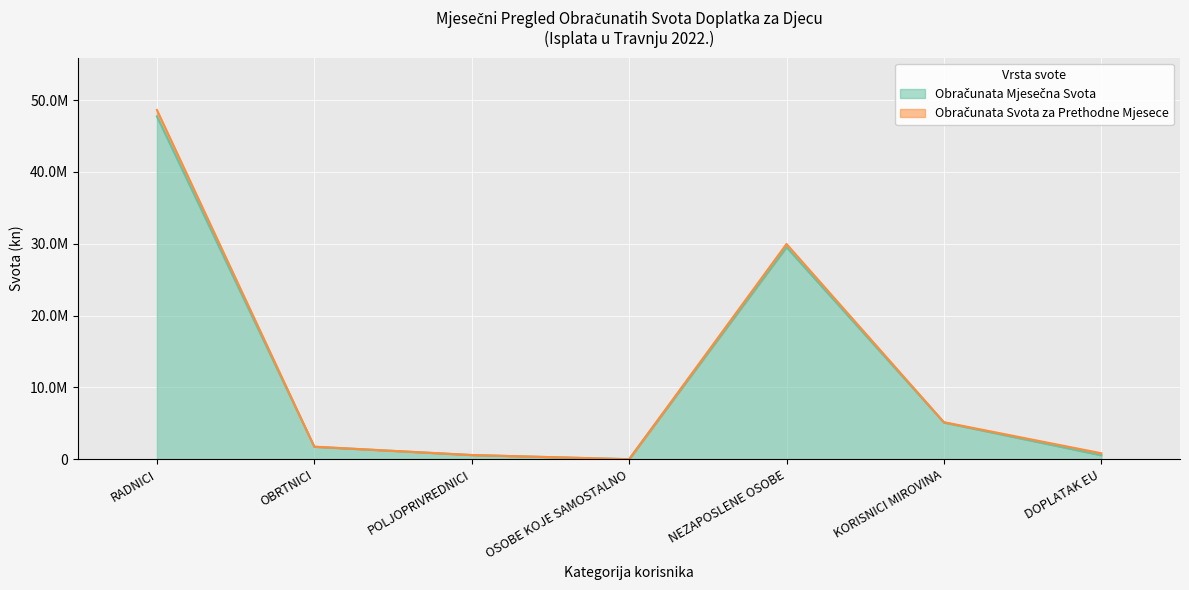

At which label is the value closest to 23873100?

NEZAPOSLENE OSOBE